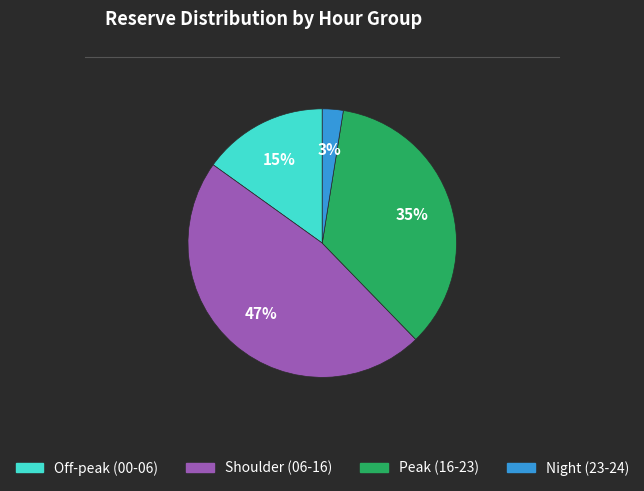

Count the number of slices in the pie.

4